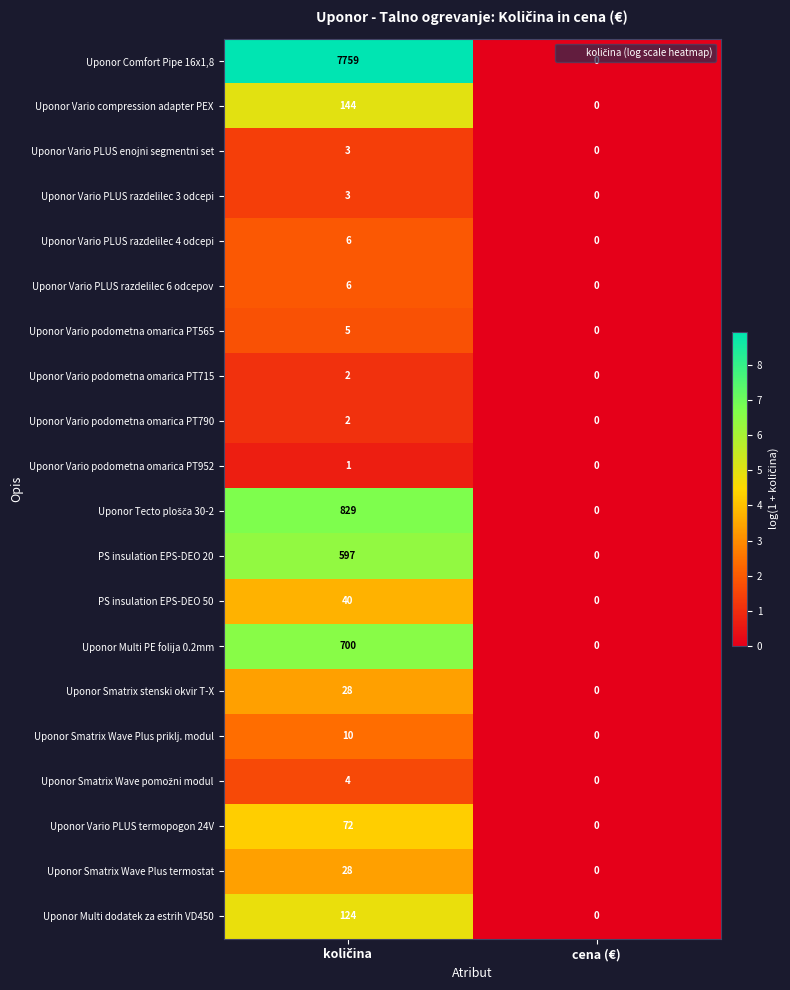

Is it true that Uponor Vario podometna omarica PT790 equals 0 at cena (€)?

True